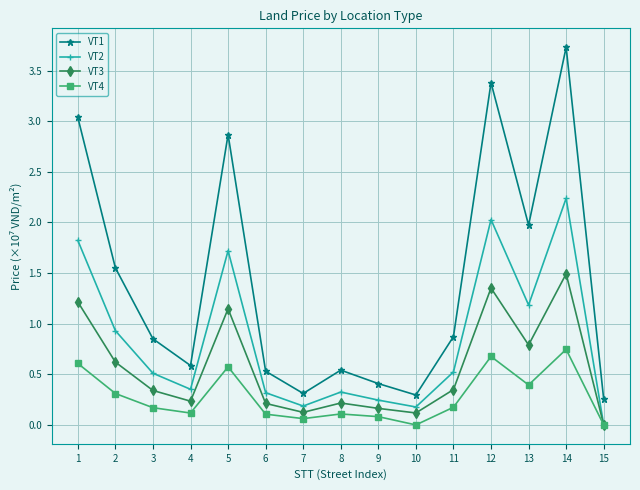

In VT1, how many points are lower than both neighbors (excluding endpoints)?

4